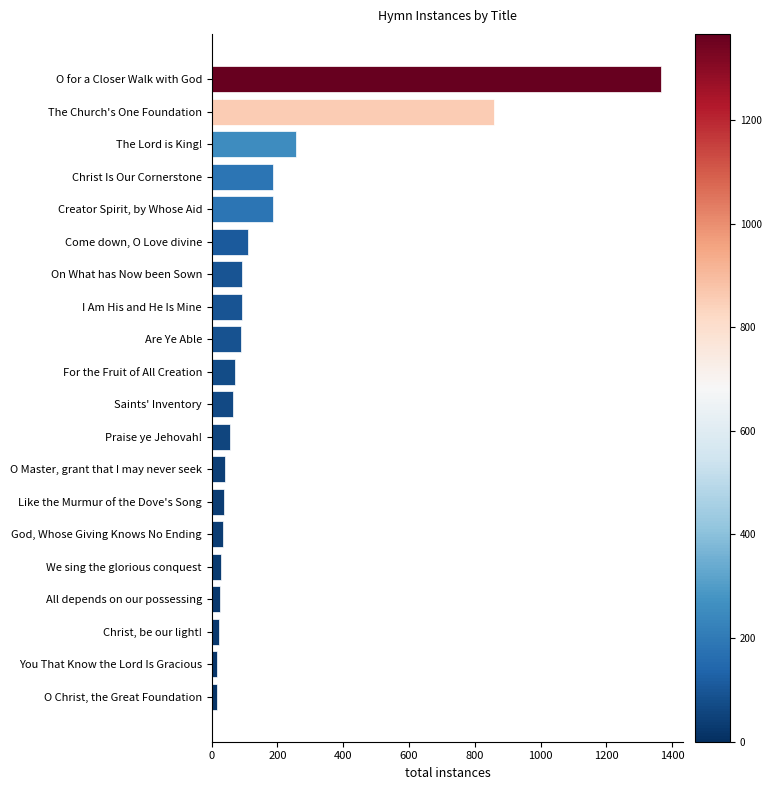

Is it true that the value at I Am His and He Is Mine is 91?

True